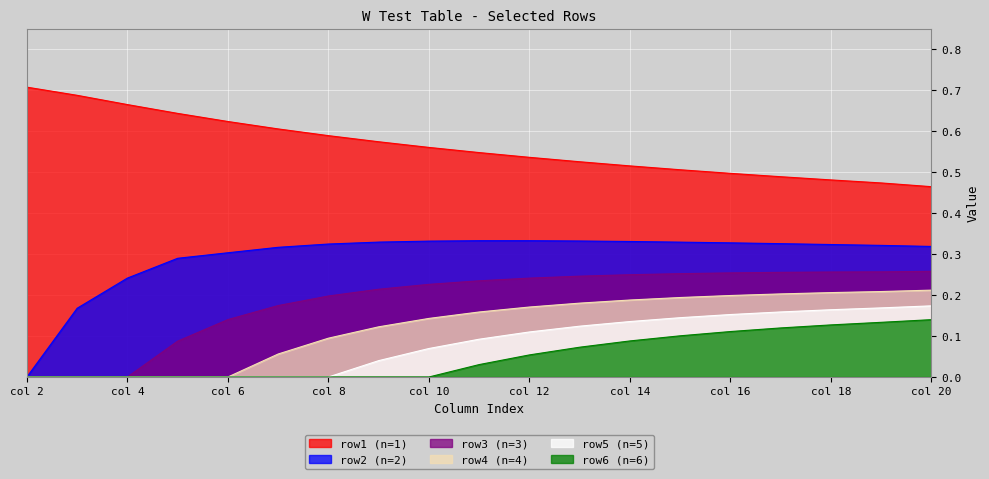

Reading left to right, transcribe all the data shown in this chart.

row1: 0.7	0.7	0.7	0.6	0.6	0.6	0.6	0.6	0.6	0.5	0.5	0.5	0.5	0.5	0.5	0.5	0.5	0.5	0.5
row2: 0.0	0.2	0.2	0.3	0.3	0.3	0.3	0.3	0.3	0.3	0.3	0.3	0.3	0.3	0.3	0.3	0.3	0.3	0.3
row3: 0.0	0.0	0.0	0.1	0.1	0.2	0.2	0.2	0.2	0.2	0.2	0.2	0.2	0.3	0.3	0.3	0.3	0.3	0.3
row4: 0.0	0.0	0.0	0.0	0.0	0.1	0.1	0.1	0.1	0.2	0.2	0.2	0.2	0.2	0.2	0.2	0.2	0.2	0.2
row5: 0.0	0.0	0.0	0.0	0.0	0.0	0.0	0.0	0.1	0.1	0.1	0.1	0.1	0.1	0.2	0.2	0.2	0.2	0.2
row6: 0.0	0.0	0.0	0.0	0.0	0.0	0.0	0.0	0.0	0.0	0.1	0.1	0.1	0.1	0.1	0.1	0.1	0.1	0.1